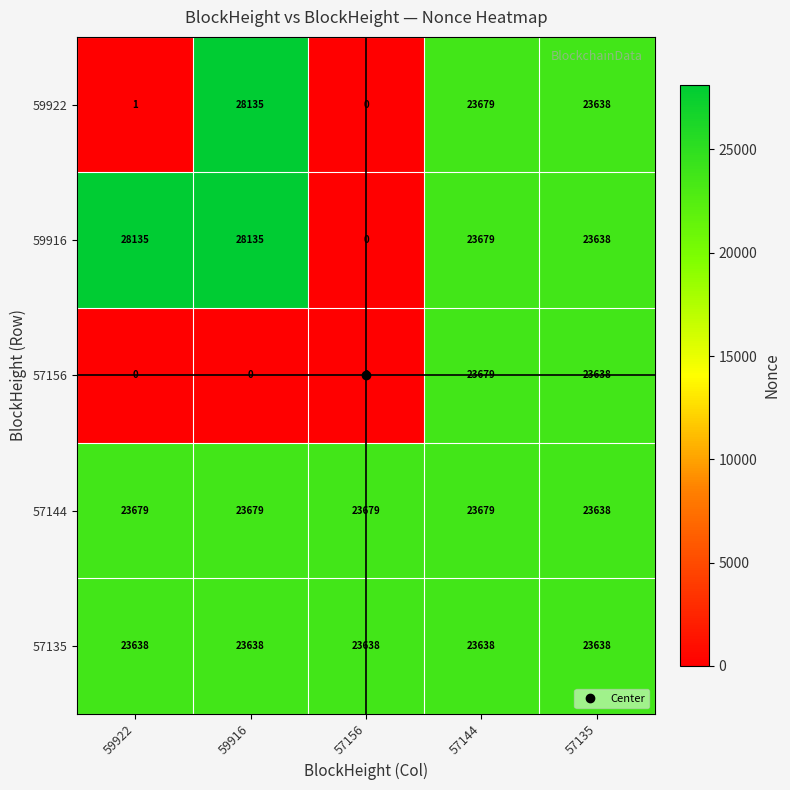

True or false: 59916 has a value of 23638 at 57135.

True